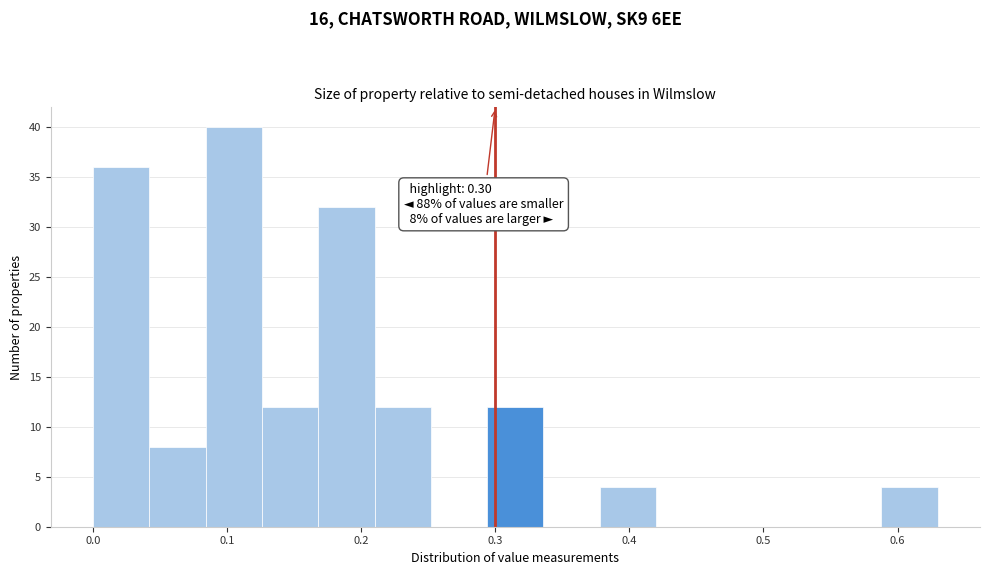

Which range on the x-axis has the tallest bar?

0.084 to 0.126